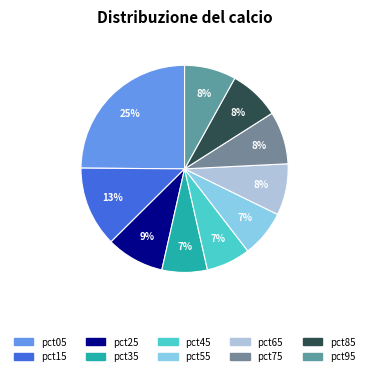

To the nearest percent, what percentage of the pie is pct55?

7%